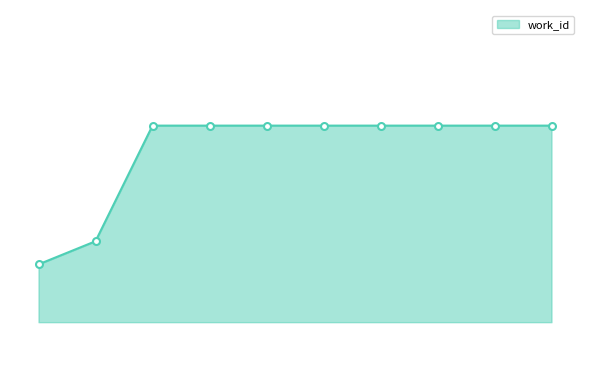

What is the smallest value displayed?

5669